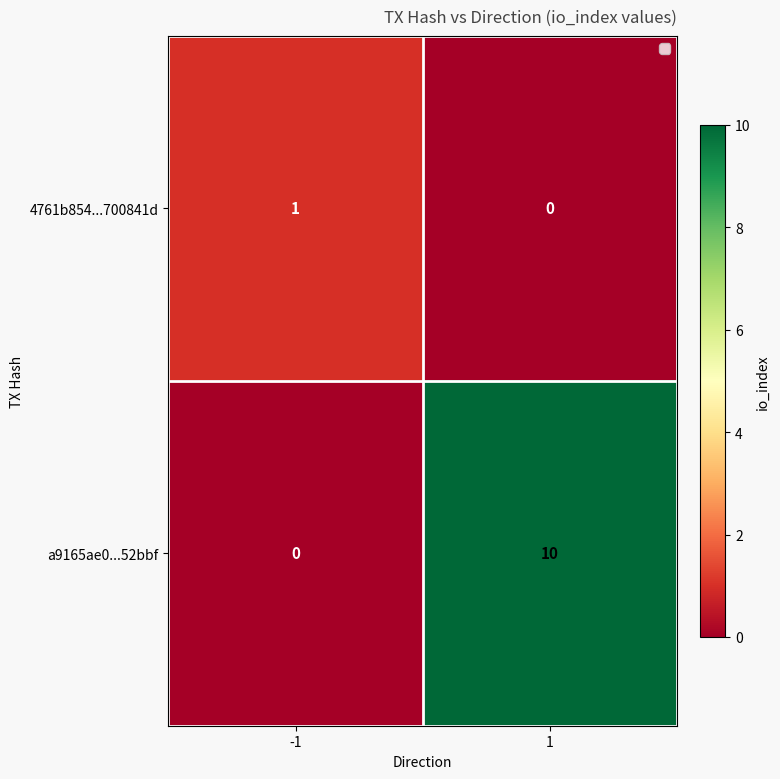

What is the sum of the a9165ae0...52bbf values at 1 and -1?

10